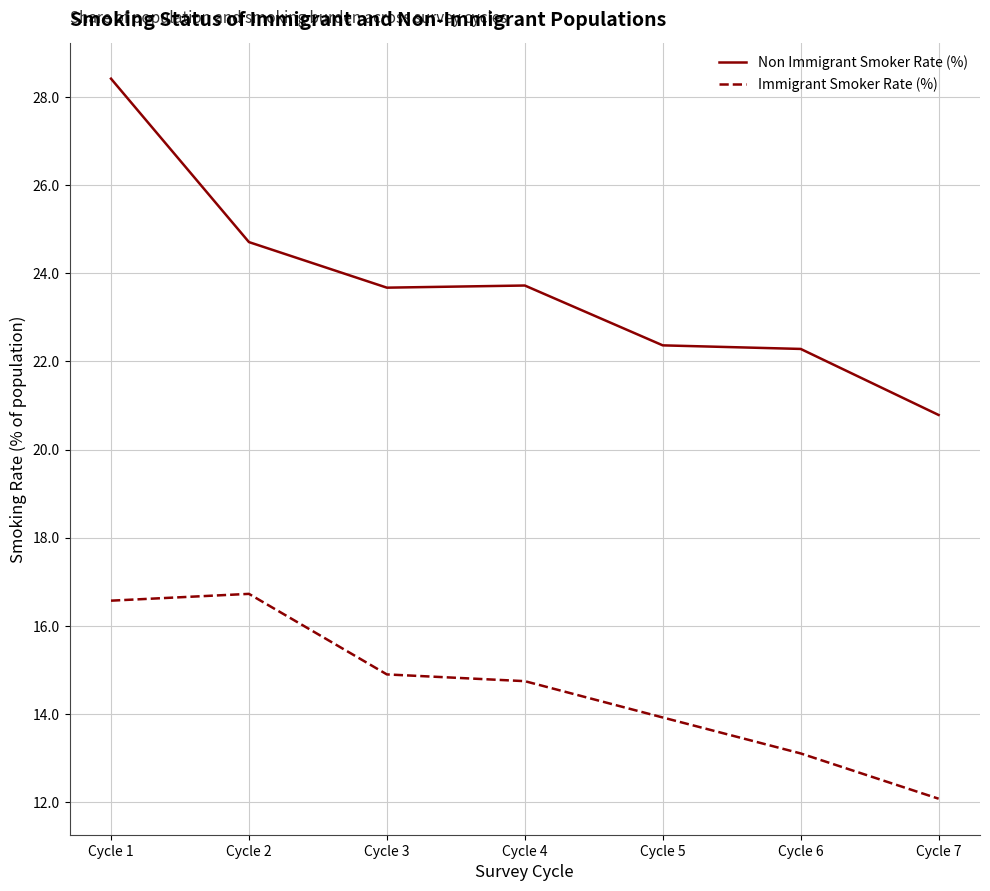

What is the highest value of the Non Immigrant Smoker Rate (%) series?

28.4